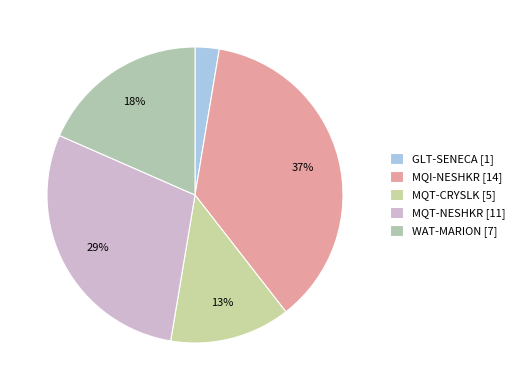

The MQT-CRYSLK slice represents 13% of the pie. True or false?

True